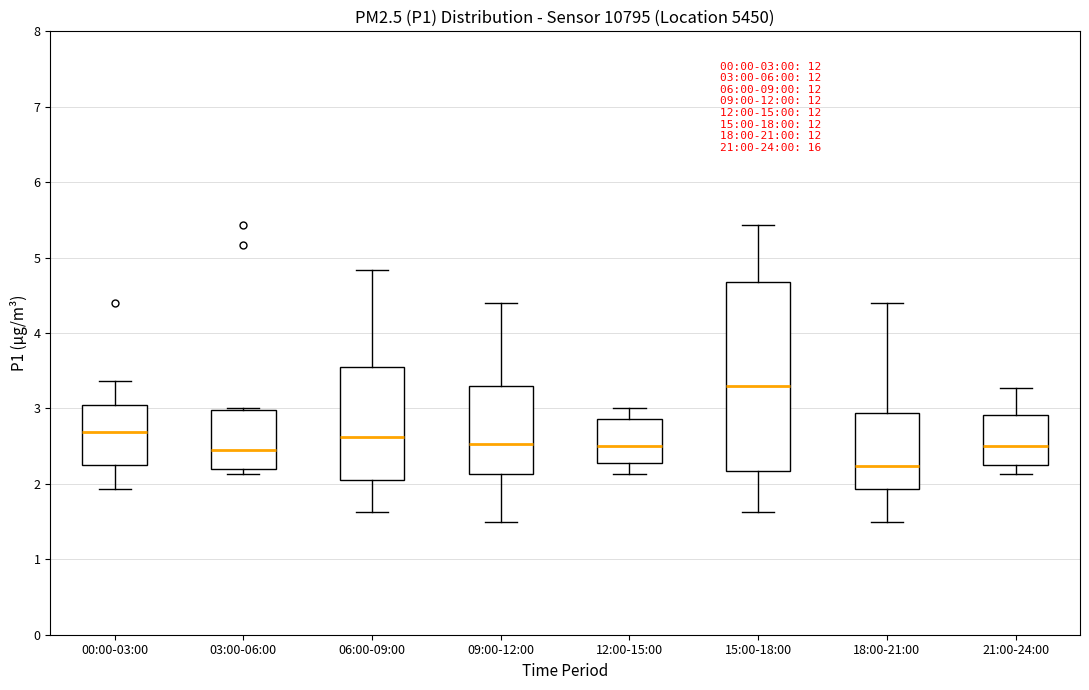

Which box is the tallest, from its lower edge to its upper edge?

15:00-18:00